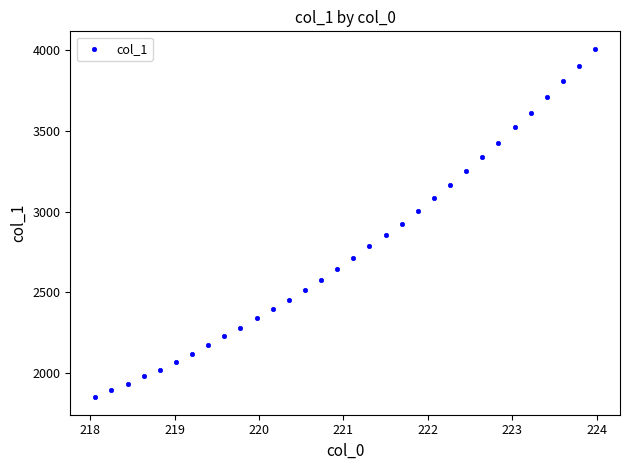

What is the range of Y values (max minus min)?

2163.1